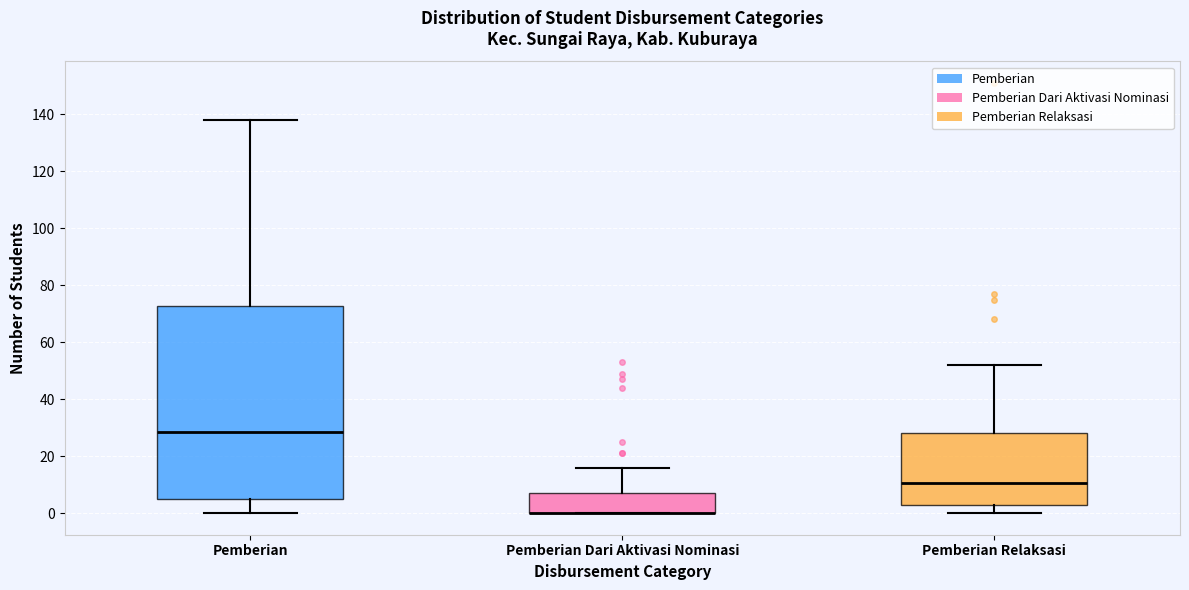

Reading left to right, transcribe this box plot: for each box, give where its median line is, the range the box spans, and where its two whiskers end, as read against the y-axis. The values are not printed on the chart, so give them approximately, as read against the axis.

Pemberian: median 28, box 6 to 72, whiskers 0 to 138
Pemberian Dari Aktivasi Nominasi: median 0 (drawn on the box's lower edge), box 0 to 8, whiskers 0 to 16
Pemberian Relaksasi: median 10, box 4 to 28, whiskers 0 to 52